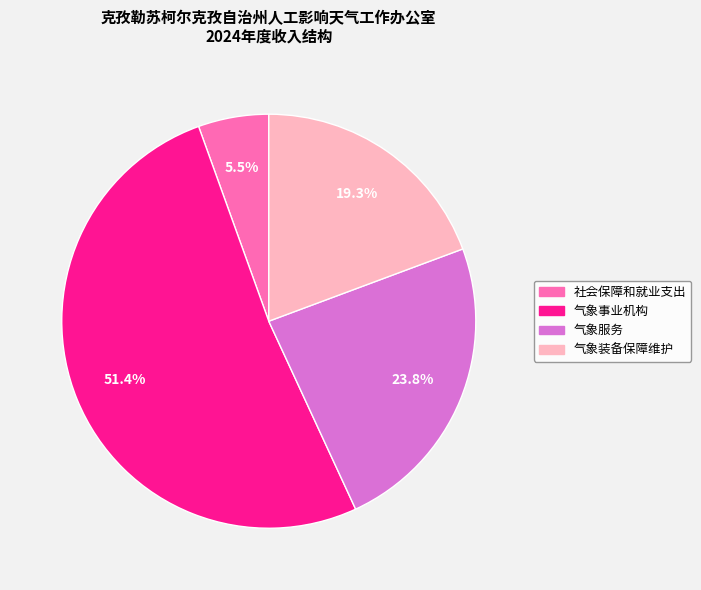

What percentage is NOT represented by 气象事业机构?

48.6%